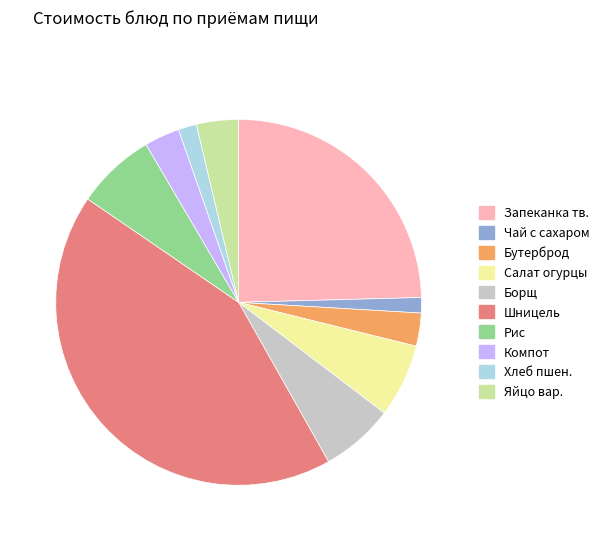

Is there any slice that represents more than half of the pie?

No